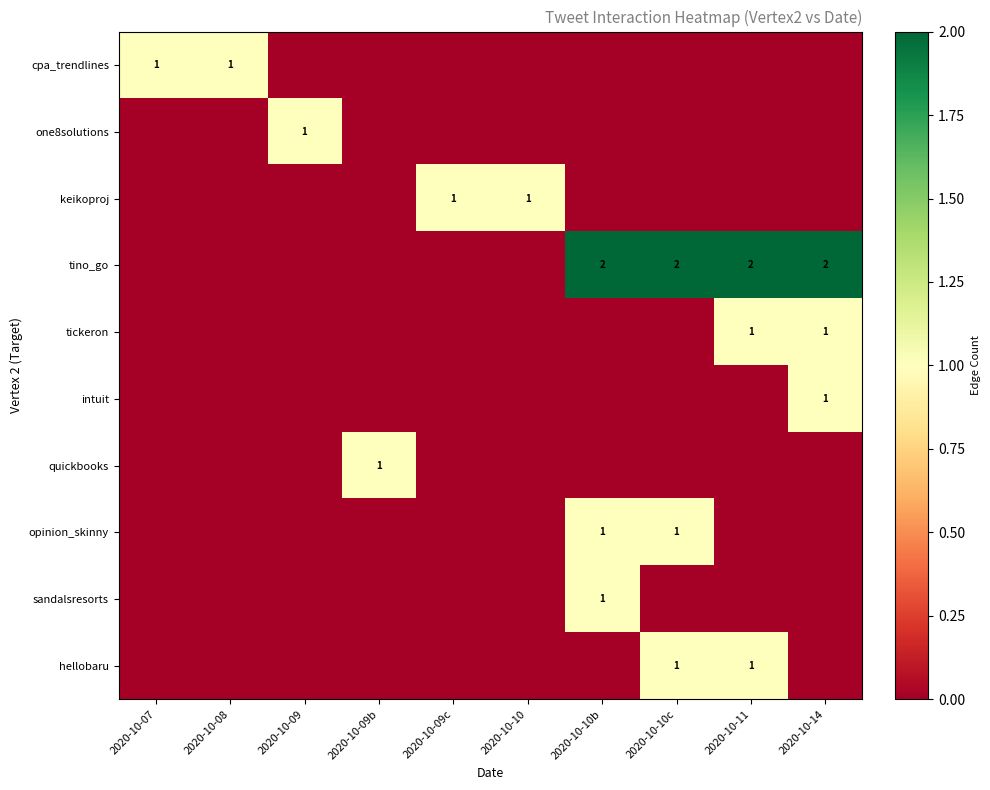

The value of tino_go at 2020-10-11 is 2. True or false?

True